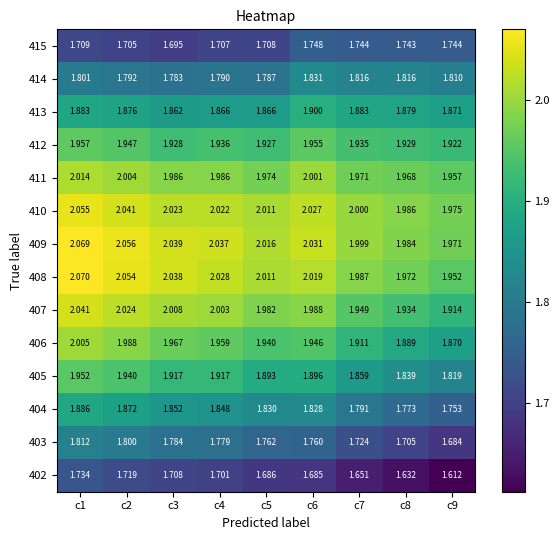

Is the value of 411 at c8 greater than the value of 405 at c9?

Yes